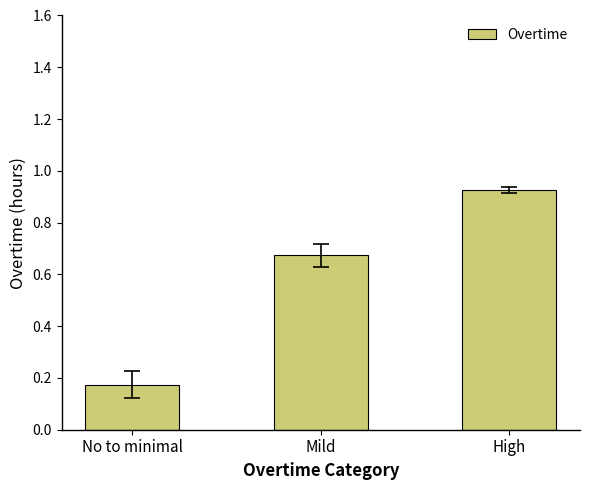

Which label corresponds to the largest value in the chart?

High